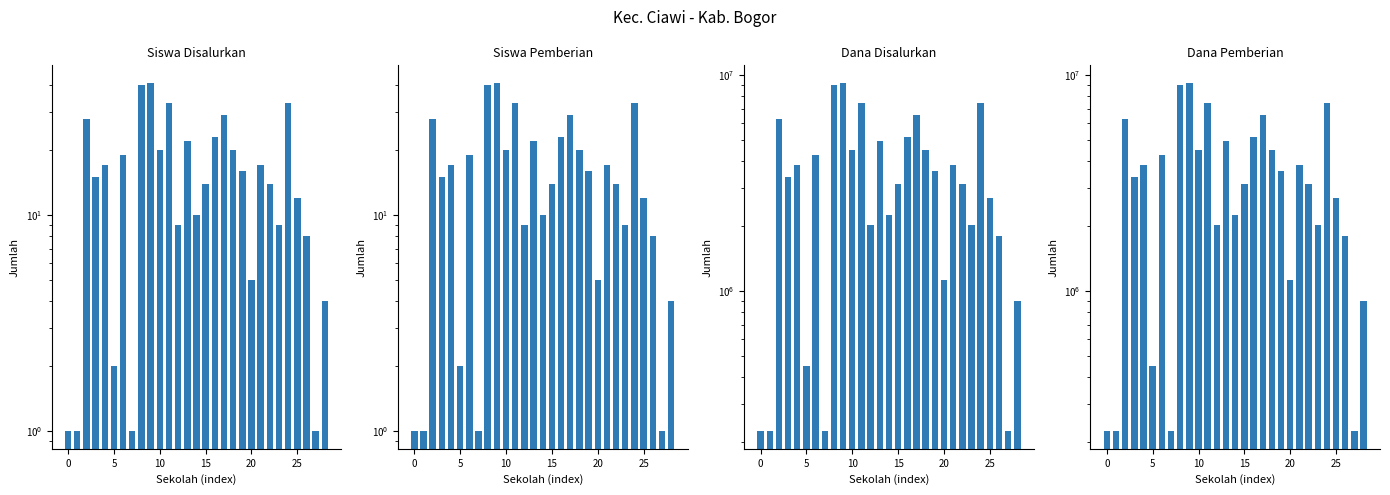

What is the difference between the Siswa Pemberian values at 13 and 21?

5